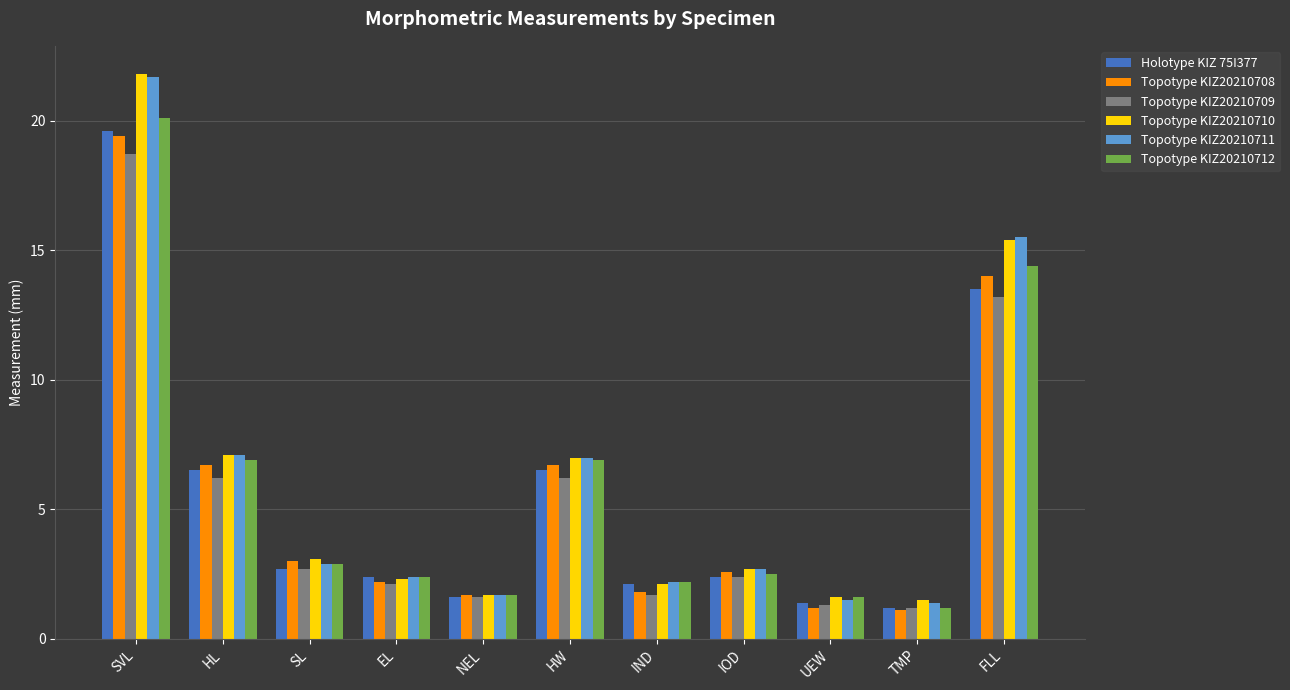

What is the greatest value displayed?

21.8